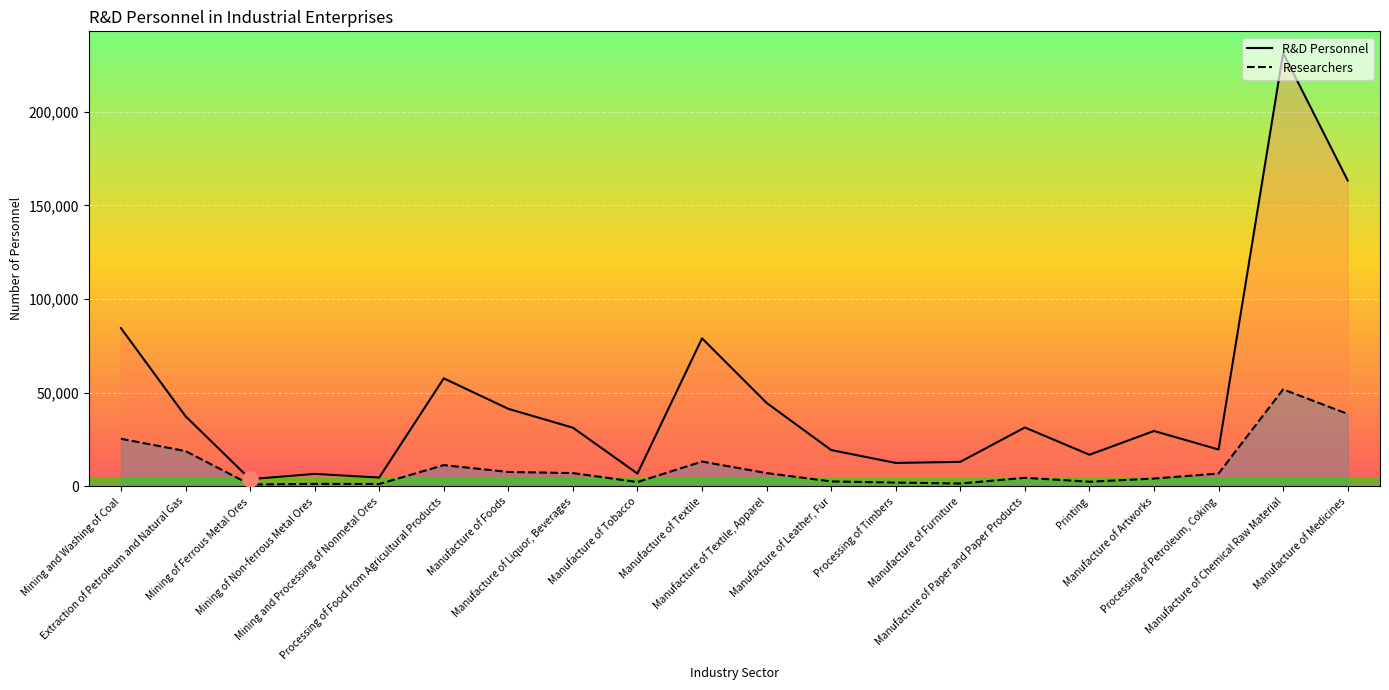

Which series has the widest spread of Y values?

R&D Personnel